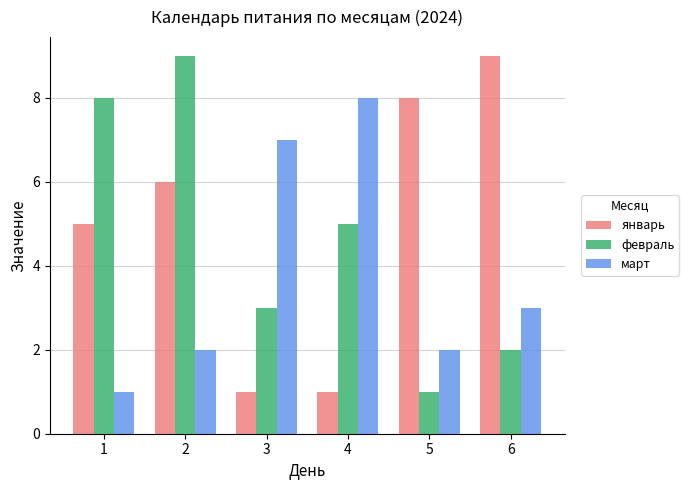

Count the февраль values in the range 2 to 8.

4